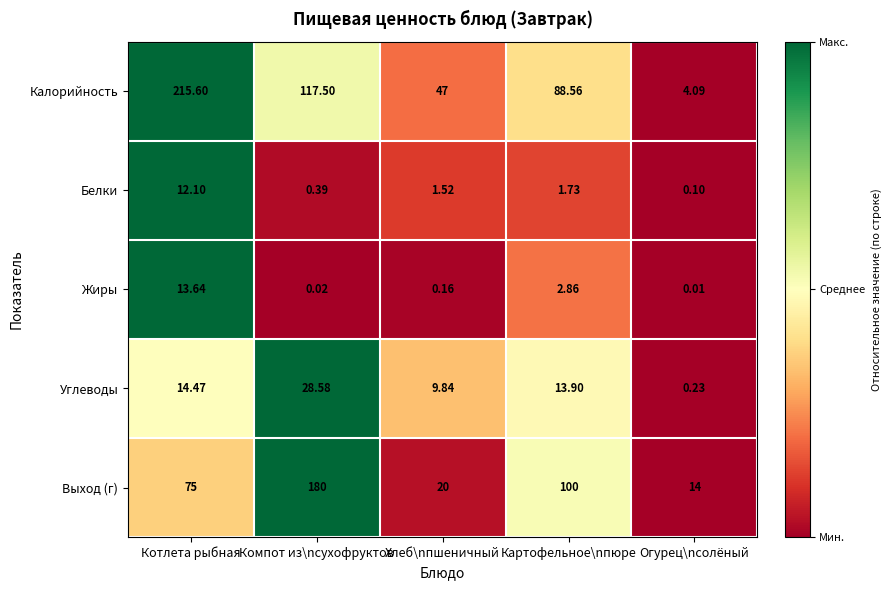

At how many categories does at least one series exceed 0?

5